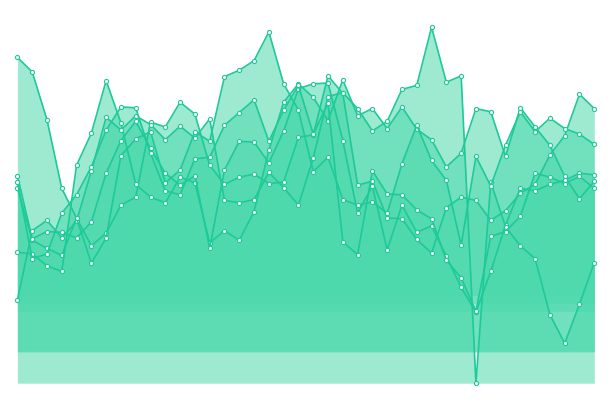

What is the maximum value for 3.770?

105.6